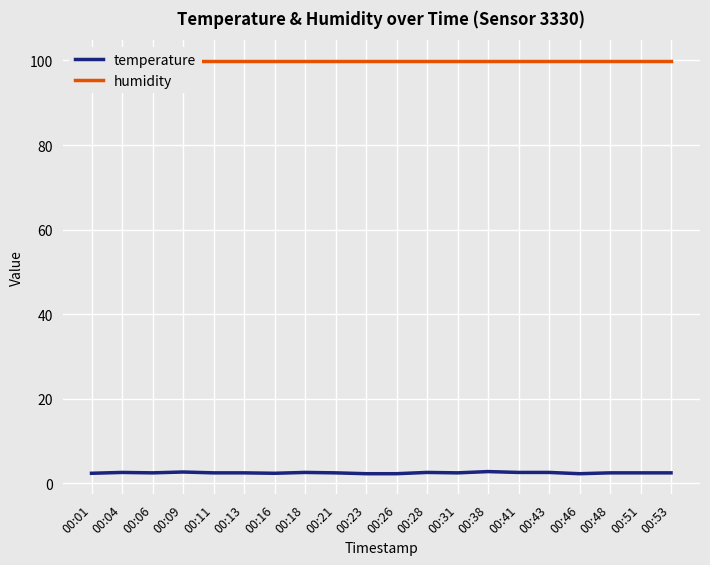

Which category has the highest value across all series?

00:01